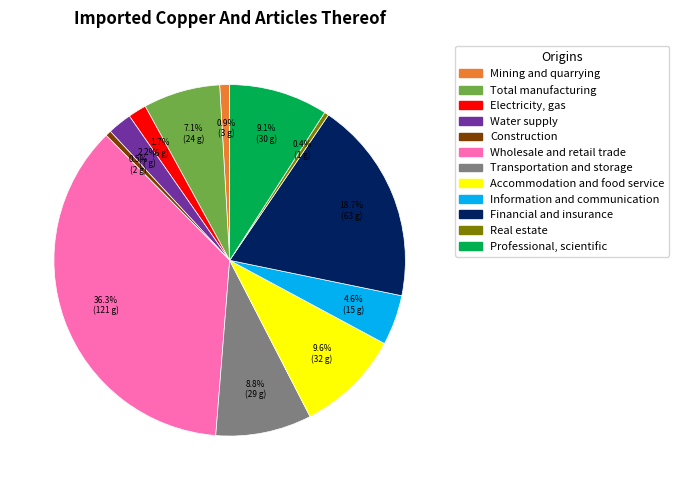

Is there any slice that represents more than half of the pie?

No